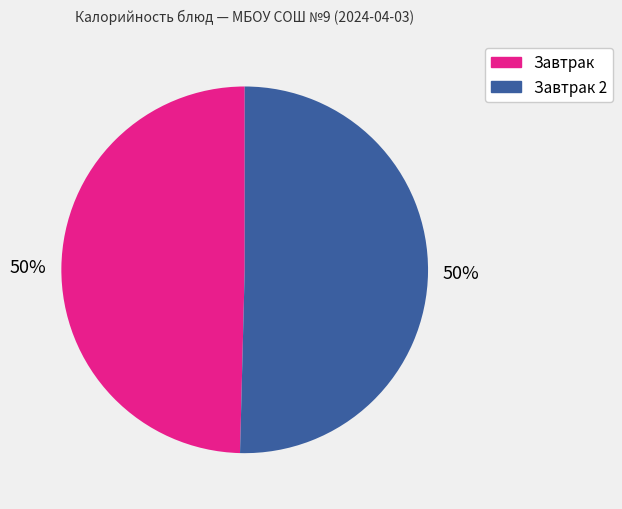

To the nearest percent, what is the average slice percentage?

50%